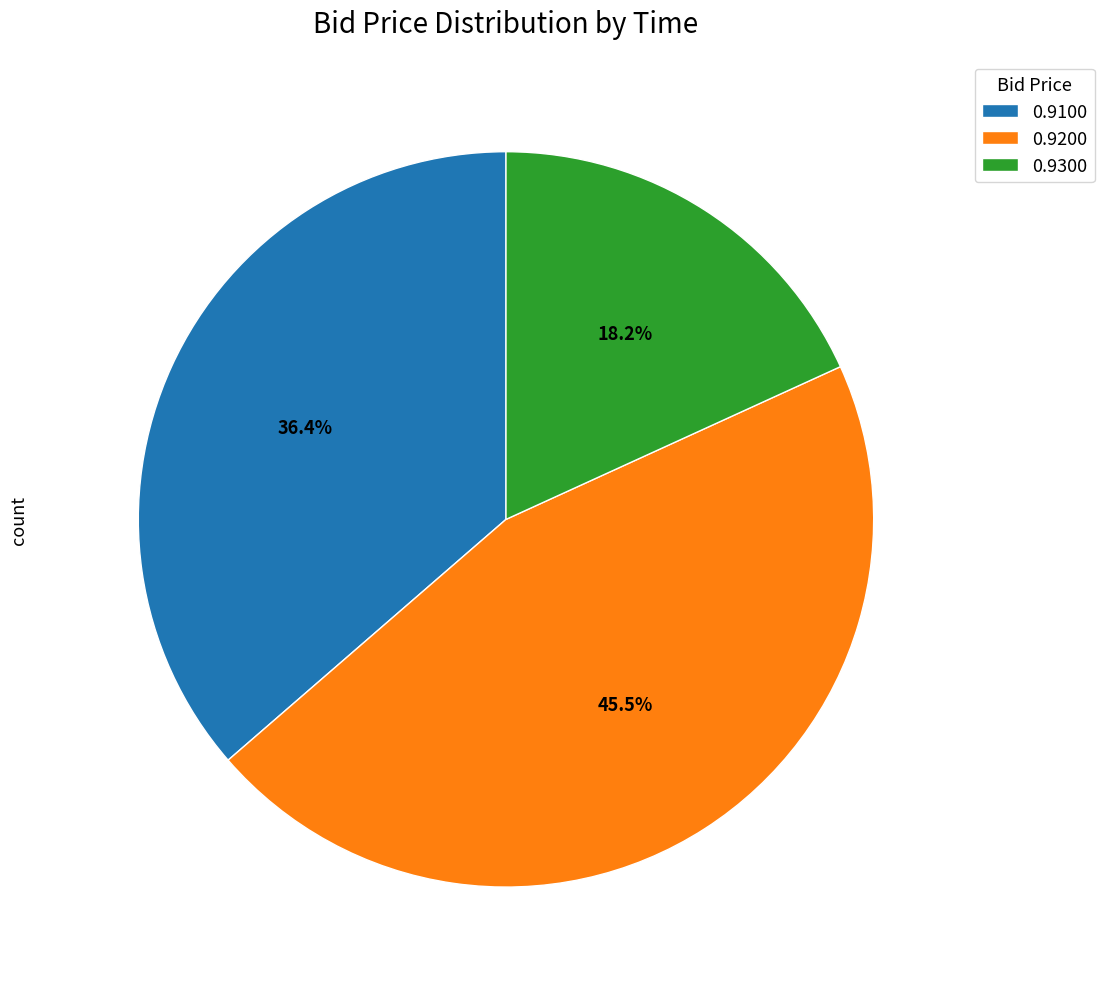

Rank the categories by value from highest to lowest.

0.9200, 0.9100, 0.9300